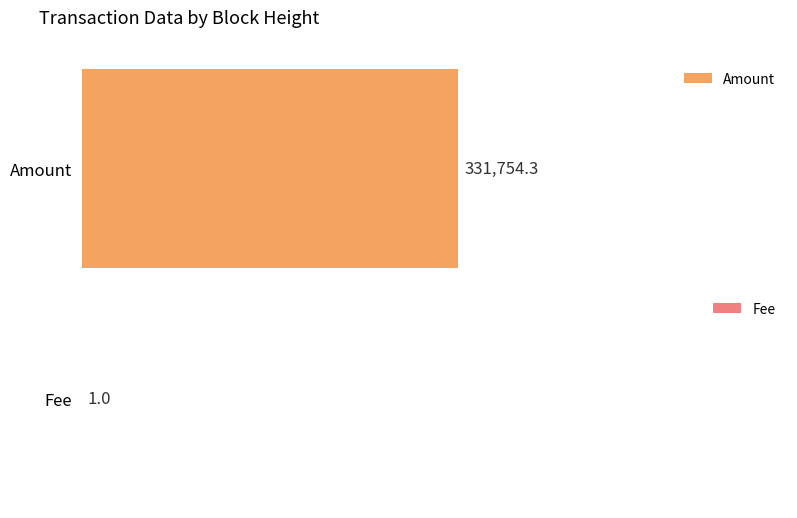

Rank the series by their maximum value, from highest to lowest.

Amount, Fee